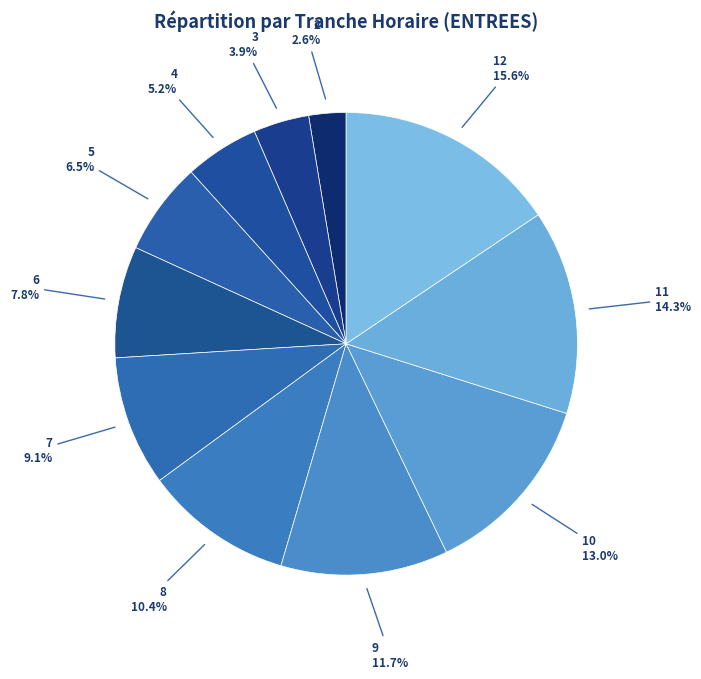

How many segments does this pie chart have?

11